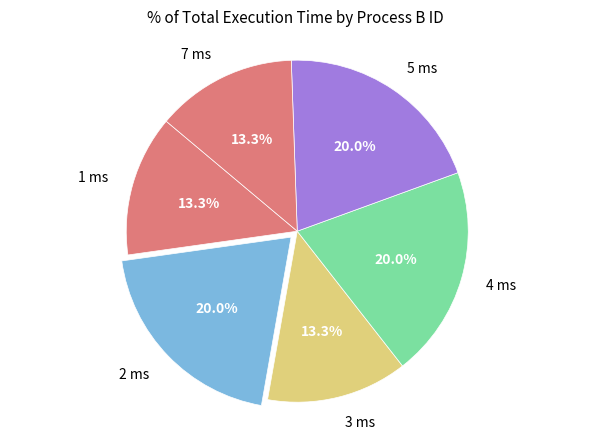

Do 4 ms and 3 ms together represent more than half of the pie?

No